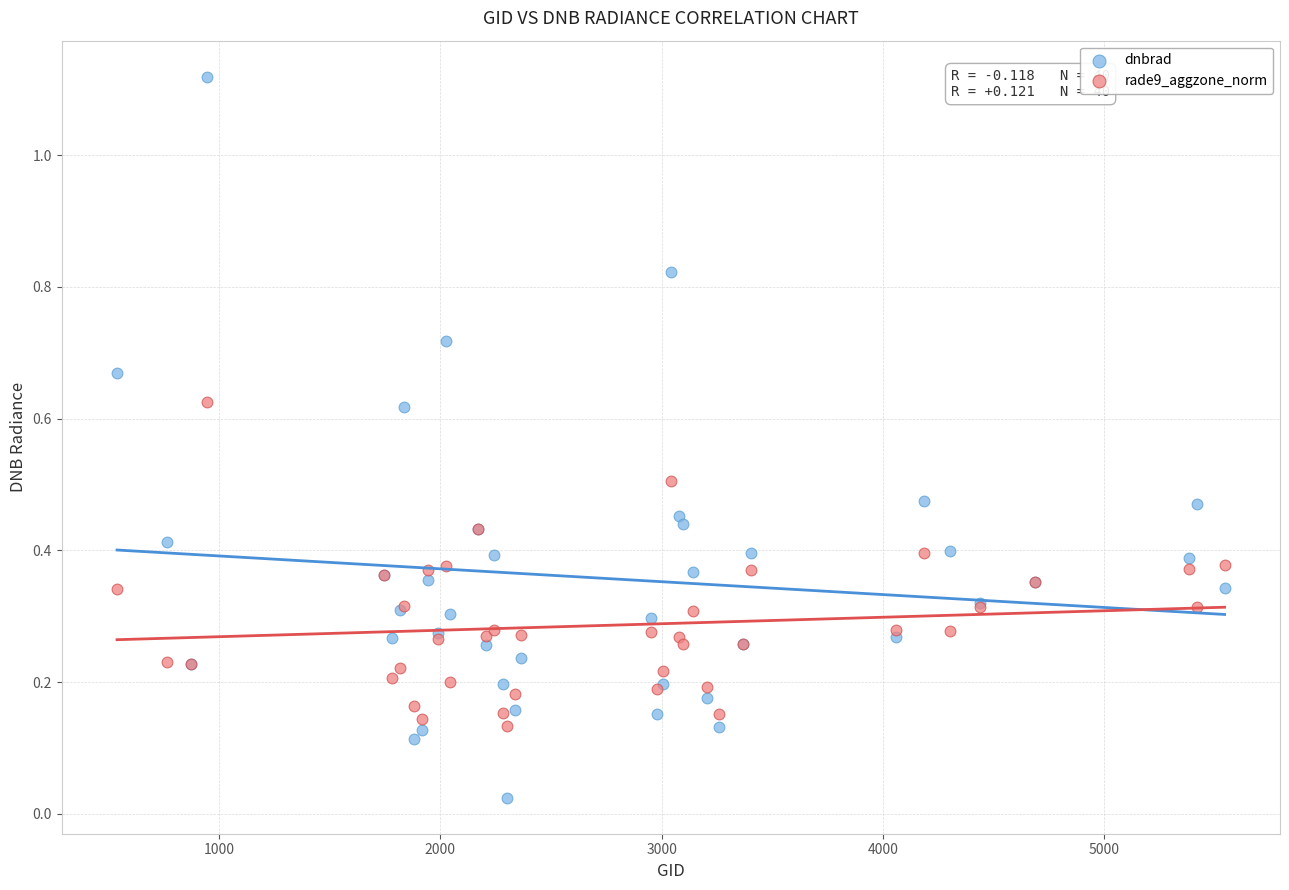

What is the X range (max minus min) for the scatter plot?

5004.0